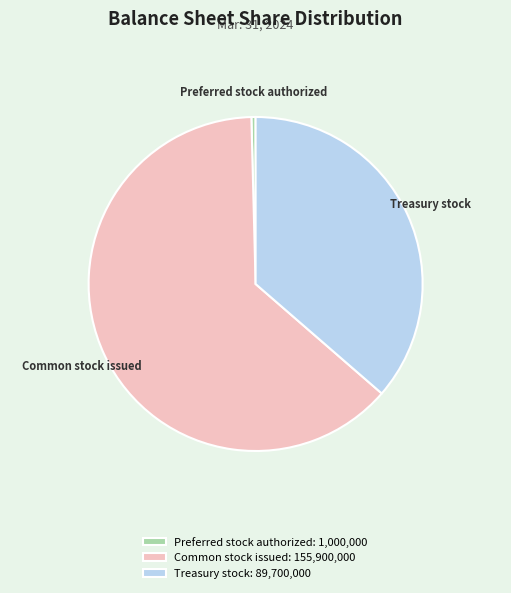

Is Preferred stock authorized the majority of the pie?

No